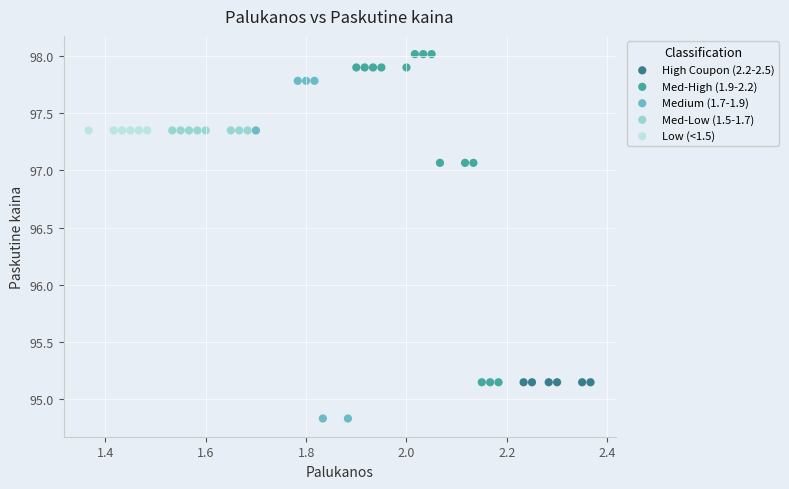

Which series contains the lowest Y value?

Medium (1.7-1.9)